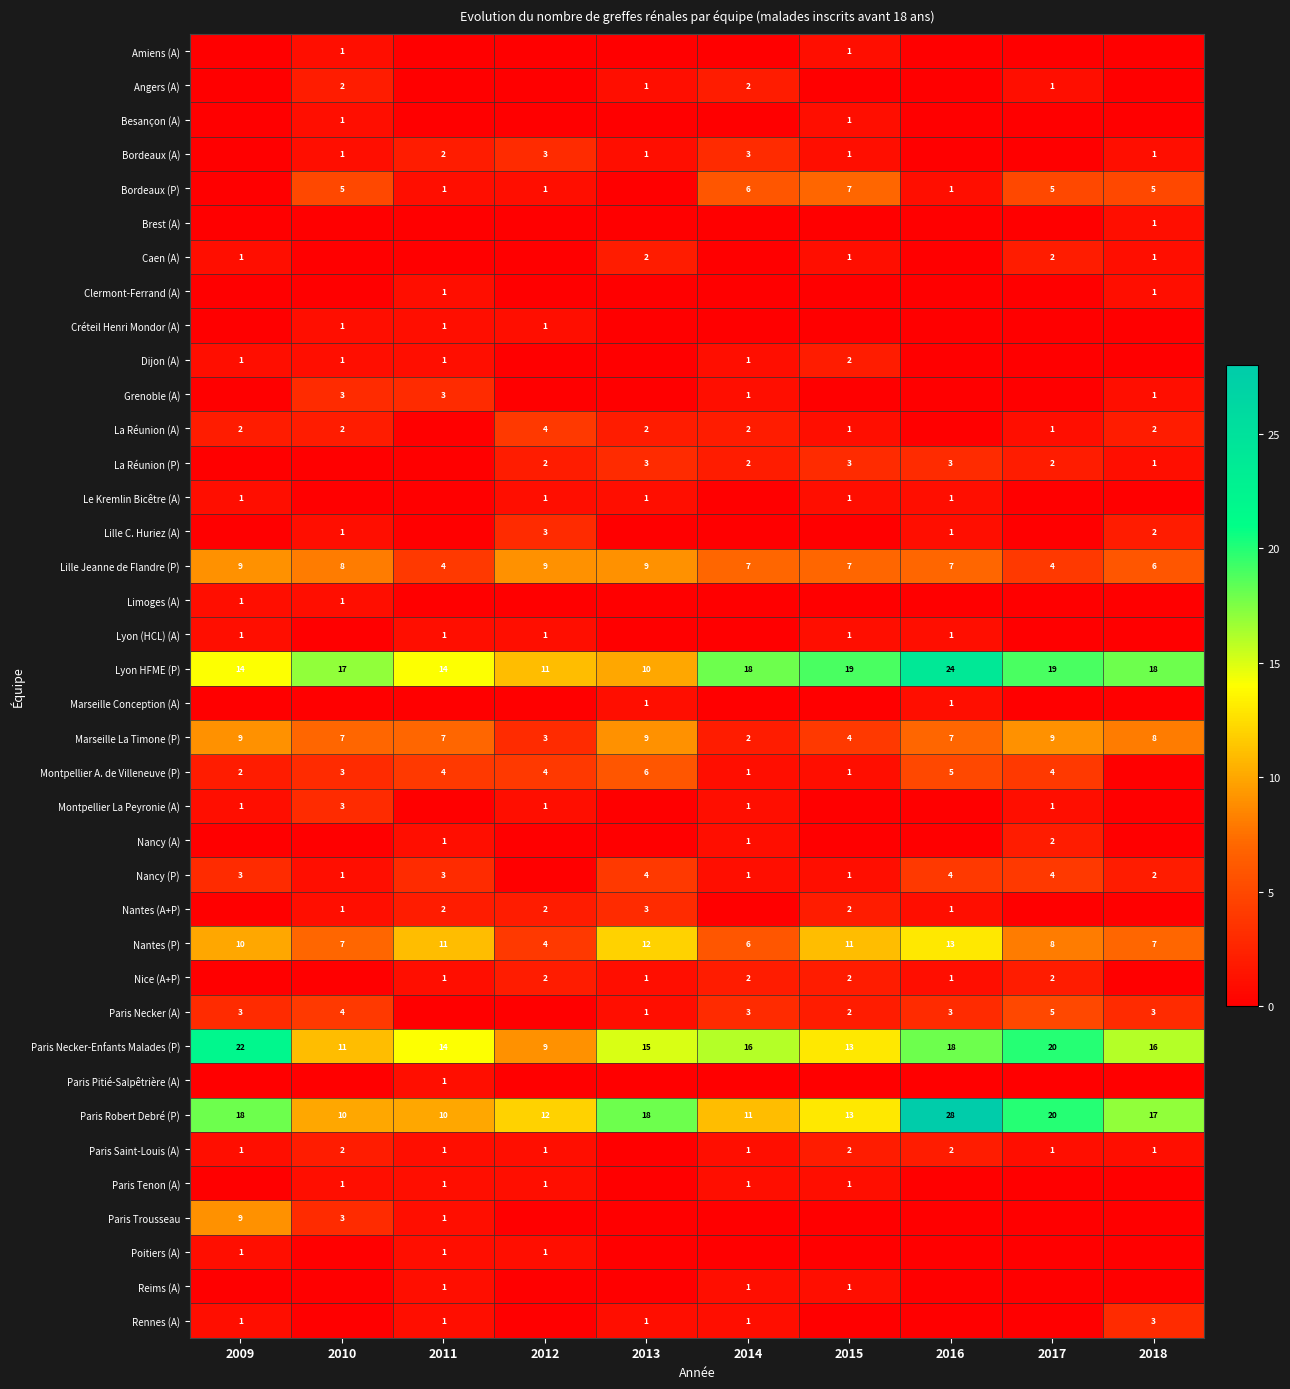

What is the difference between the maximum and minimum values in the Lyon HFME (P) series?

14